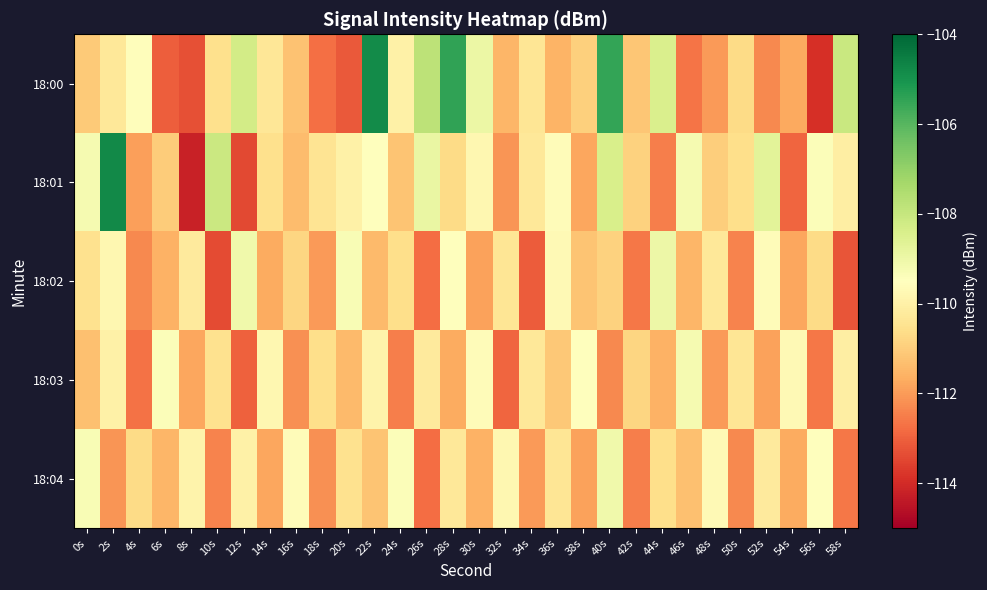

Count the number of categories in the chart.

30